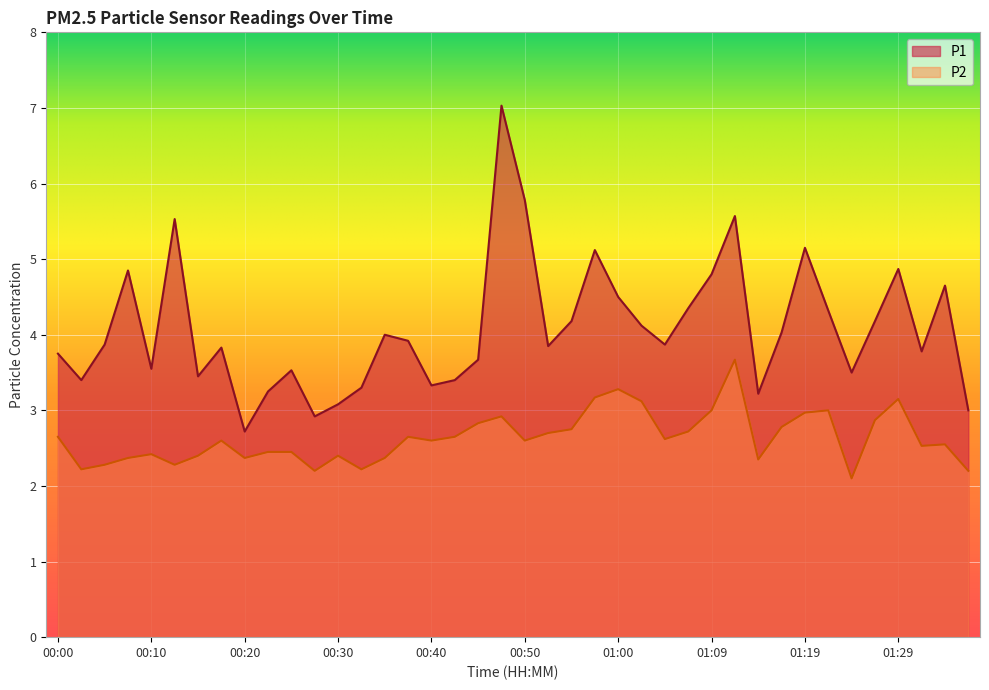

Which series has the widest spread of values?

P1